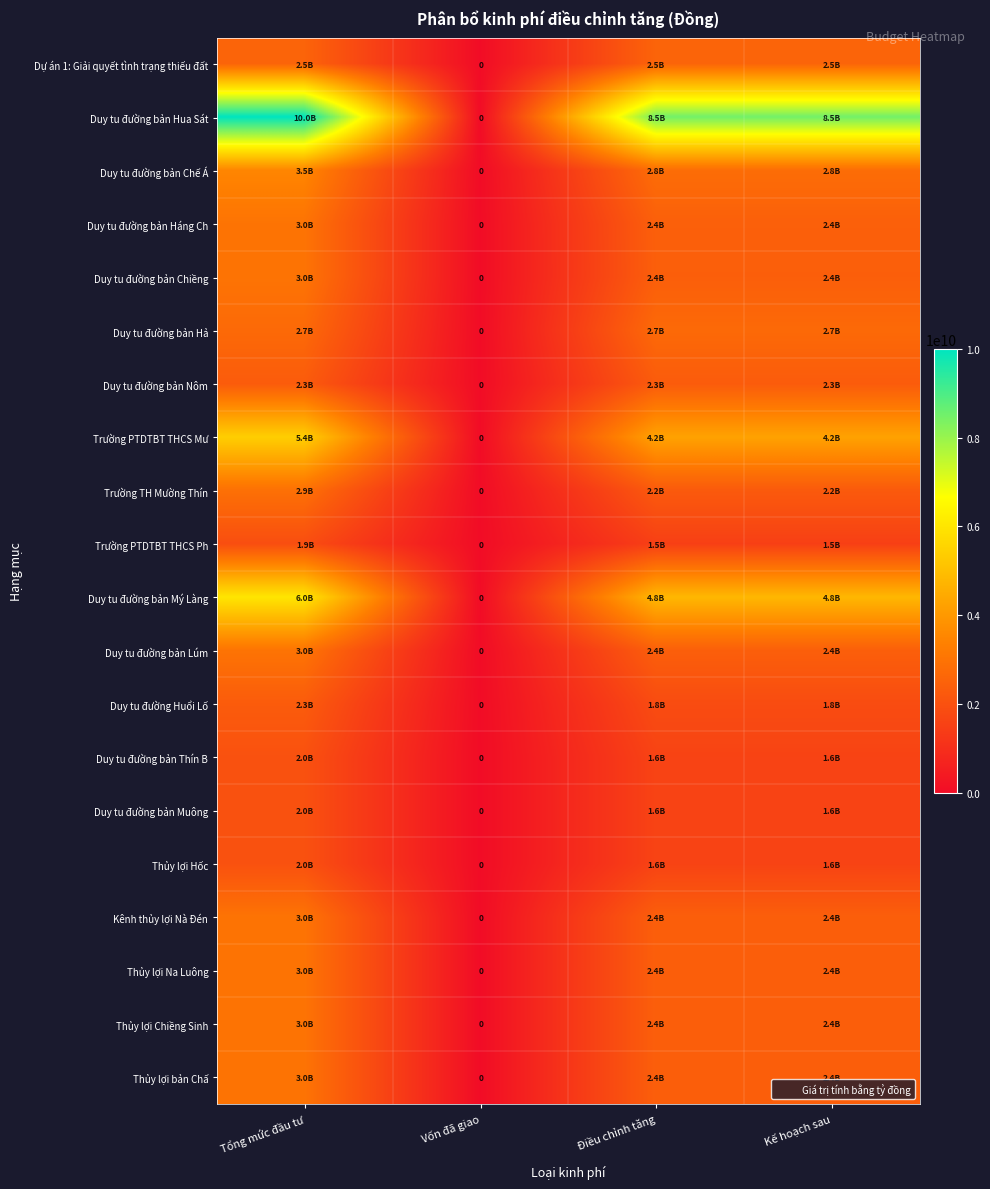

True or false: Duy tu đường Huổi Lố has a value of 3070202852 at Tổng mức đầu tư.

False